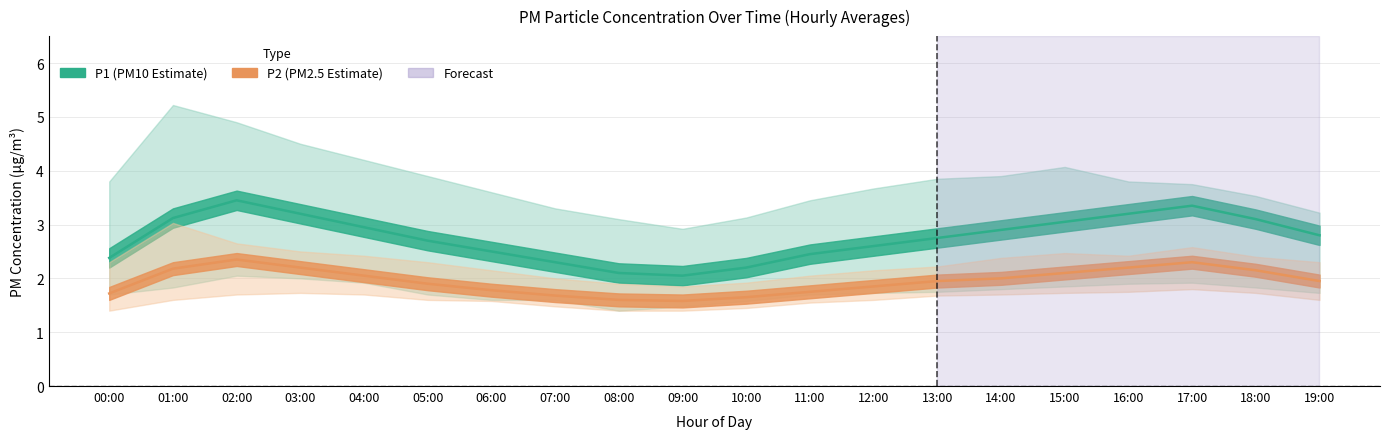

What position from the left is 19:00?

20